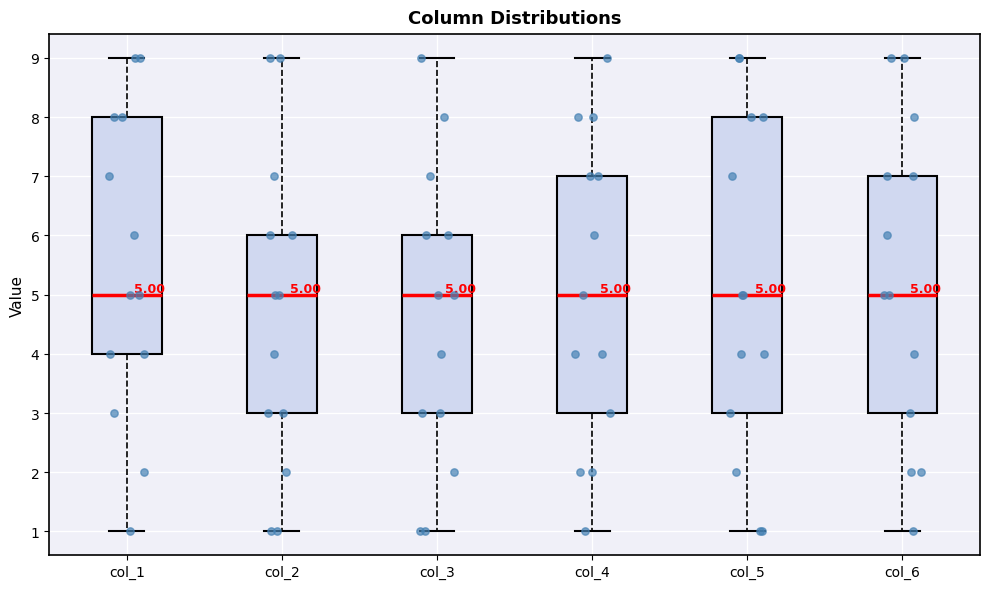

Which box is the tallest, from its lower edge to its upper edge?

col_5